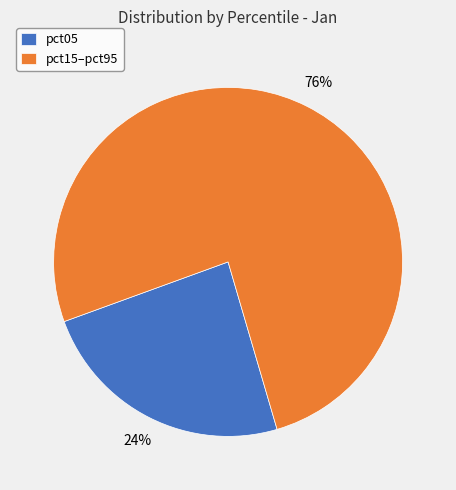

Between pct15–pct95 and pct05, which is larger?

pct15–pct95